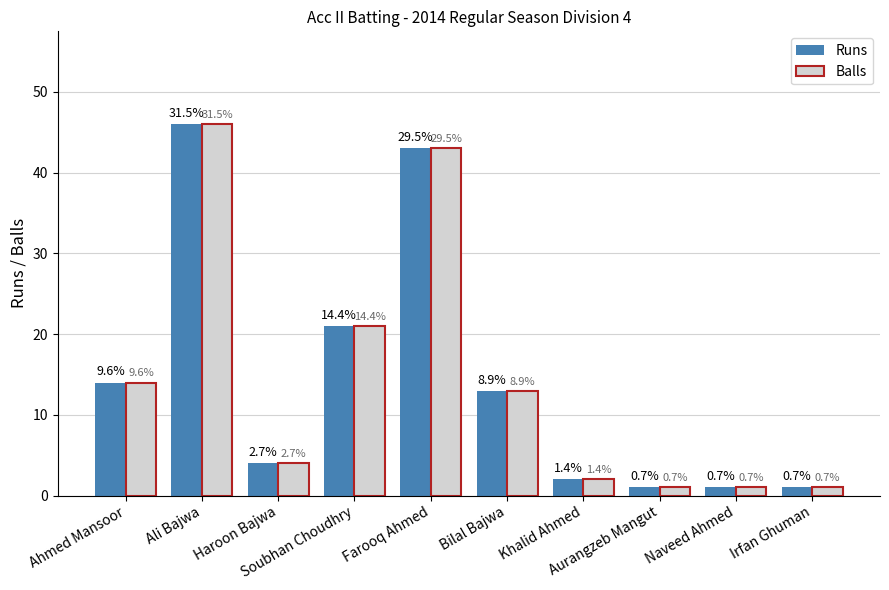

At which category is the sum across all series the highest?

Ali Bajwa